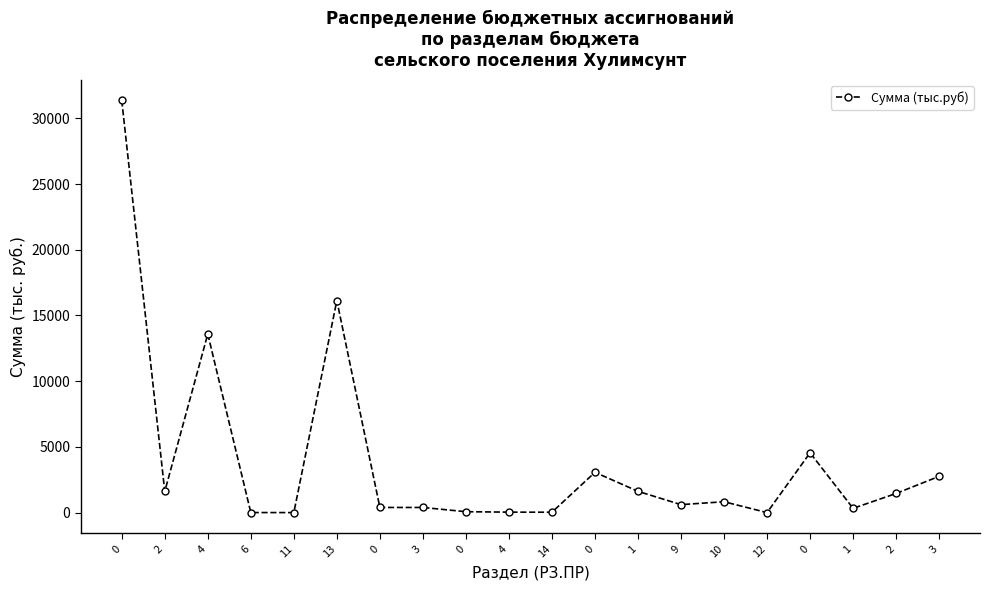

What is the smallest value displayed?

5.2